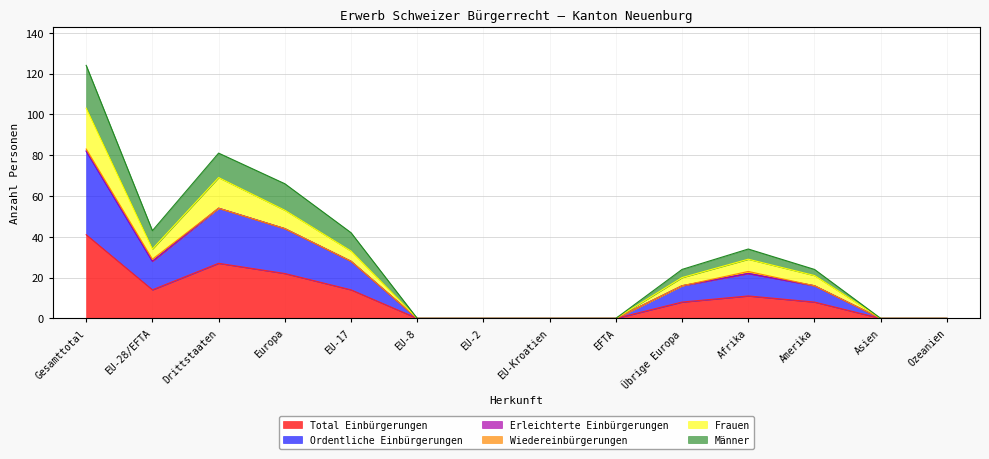

The value of Frauen at EU-8 is -66. True or false?

False